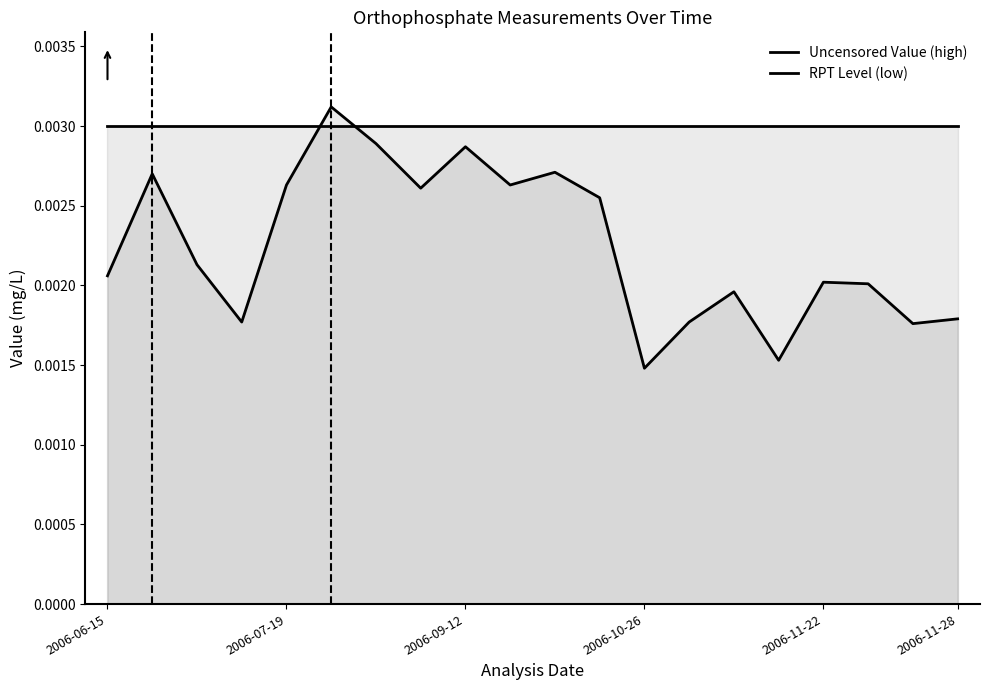

How many categories are shown in the chart?

20